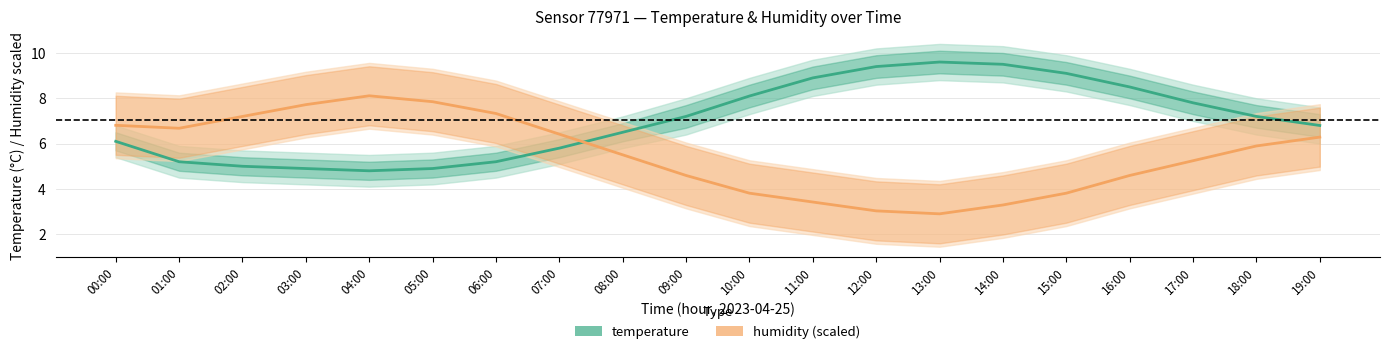

How many lines are shown in the chart?

2